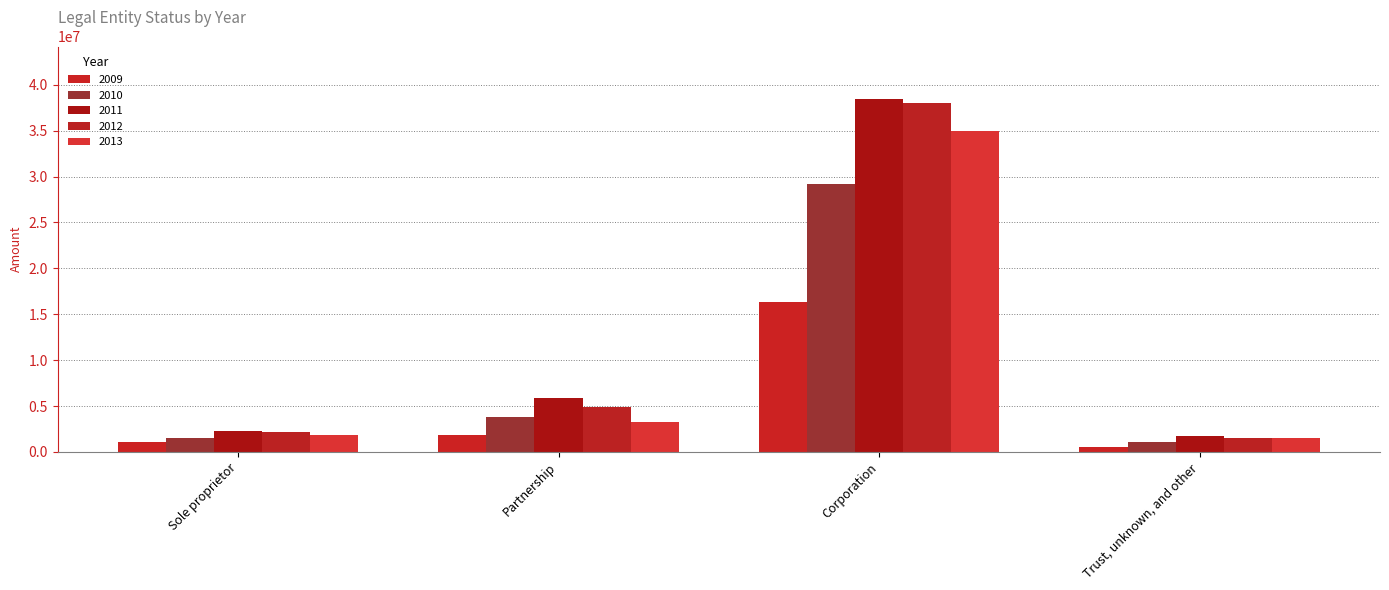

Where is 2012 nearest to the value 19813324?

Partnership